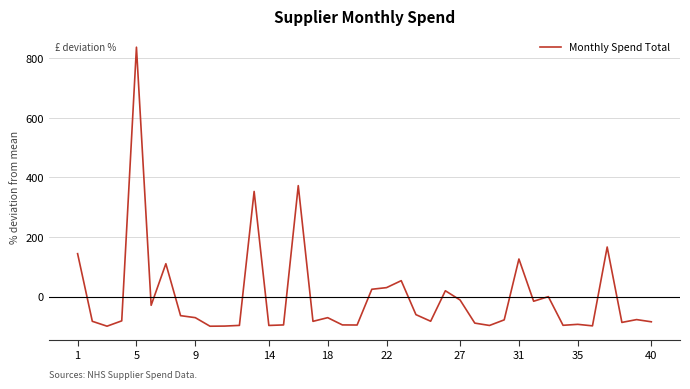

What is the difference between the maximum and minimum values?

936.1